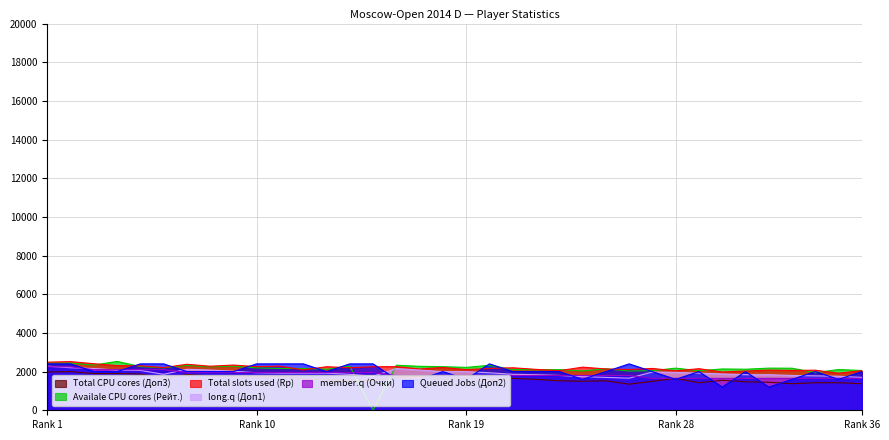

The value of Queued Jobs (Доп2) at 18 is 1010. True or false?

False